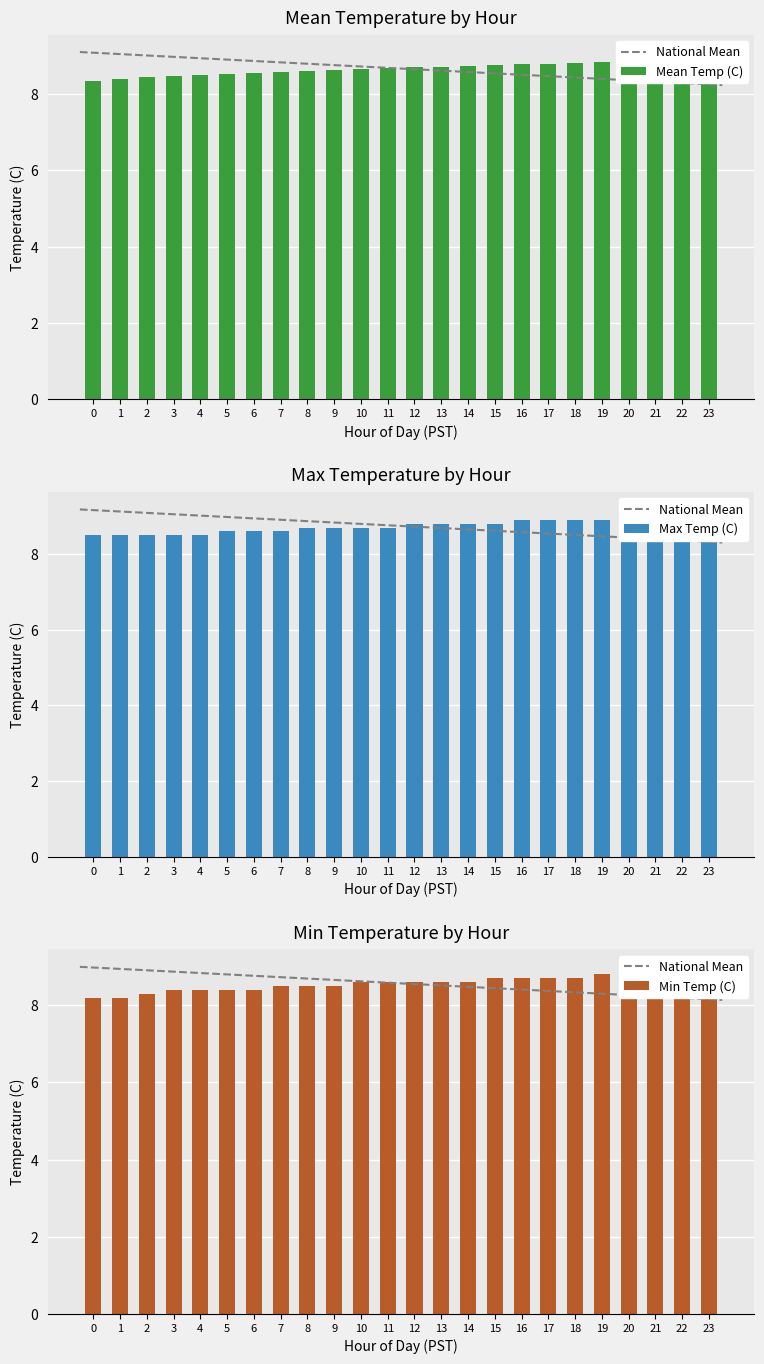

Rank the series at 17 from lowest to highest value.

Min Temp (C), Mean Temp (C), Max Temp (C)